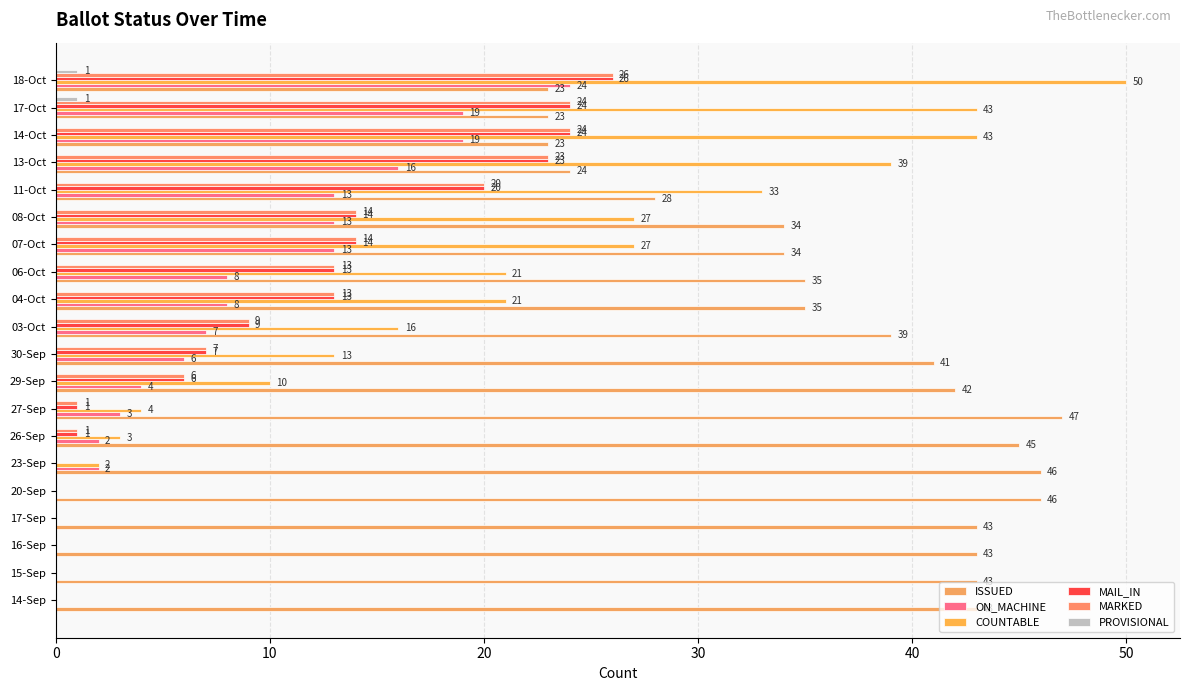

Which series has the widest spread of values?

COUNTABLE